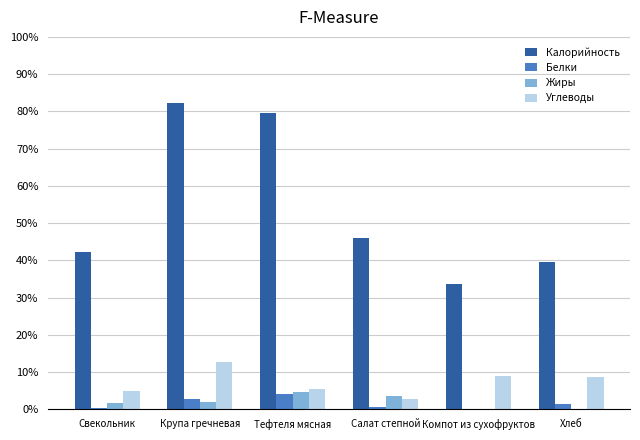

Is it true that Жиры equals 2.2 at Крупа гречневая?

False